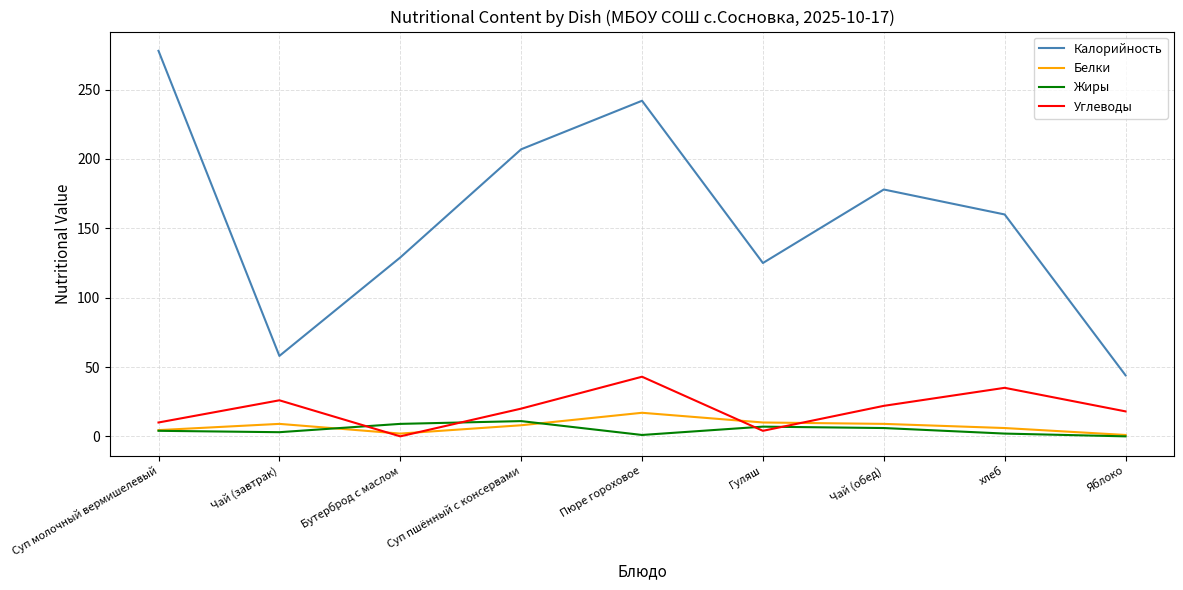

What is the highest value of the Углеводы series?

43.0